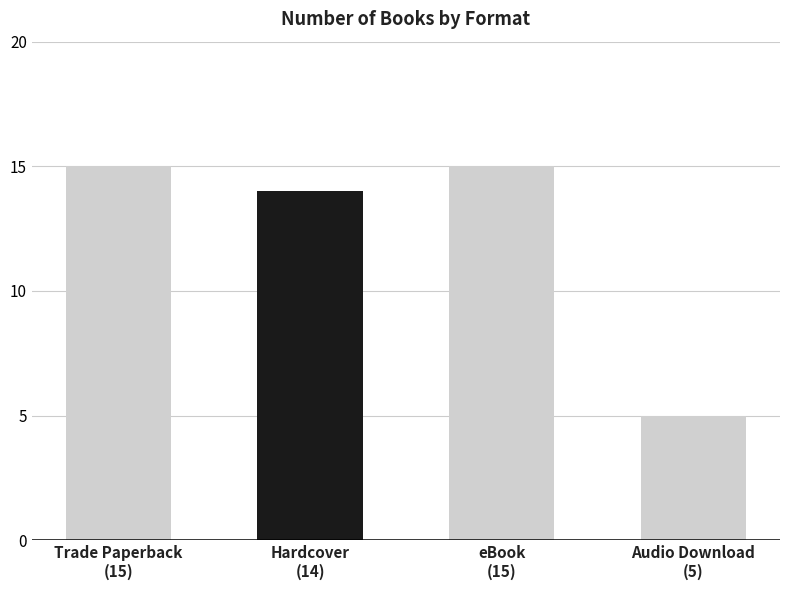

Reading left to right, transcribe all the data shown in this chart.

15	14	15	5